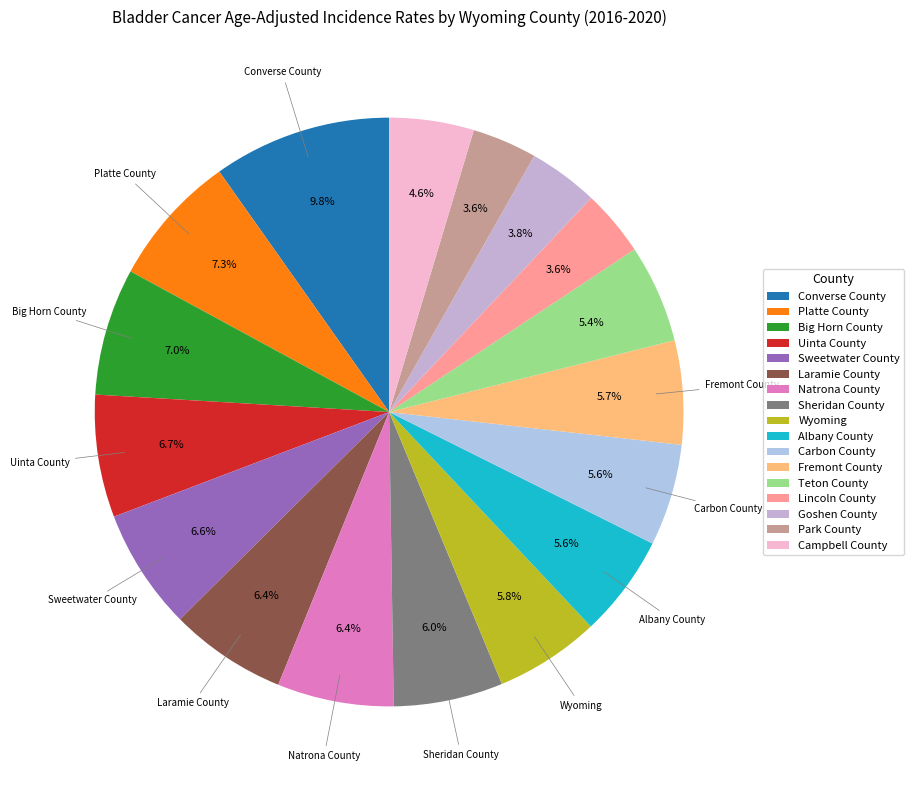

Approximately how many times larger is the value at Lincoln County compared to Park County?

1.0